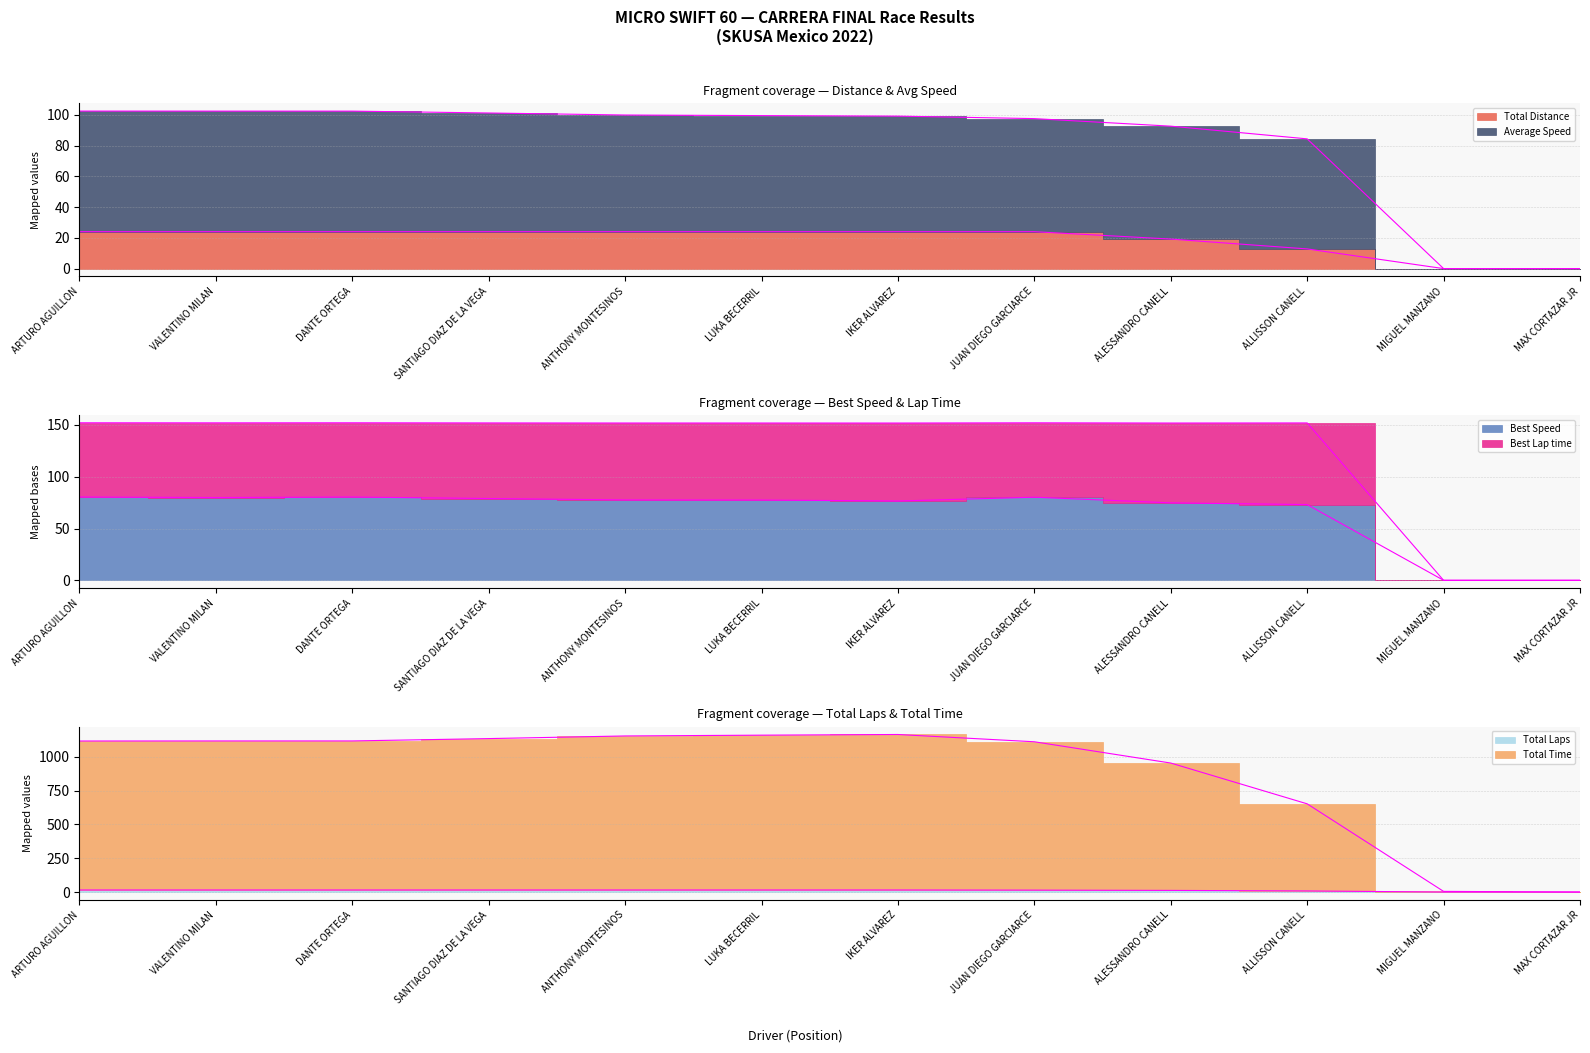

True or false: Total Laps has more than 2 points higher than both neighbors.

False